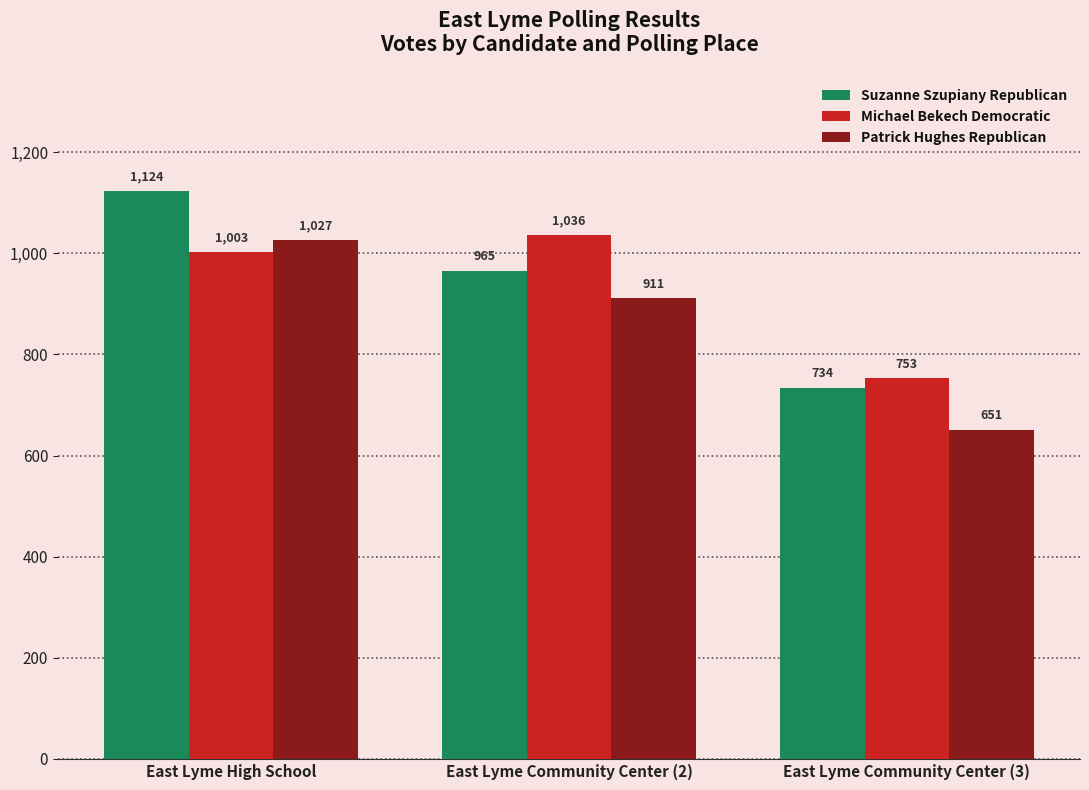

At which category does the chart reach its minimum across all series?

East Lyme Community Center (3)